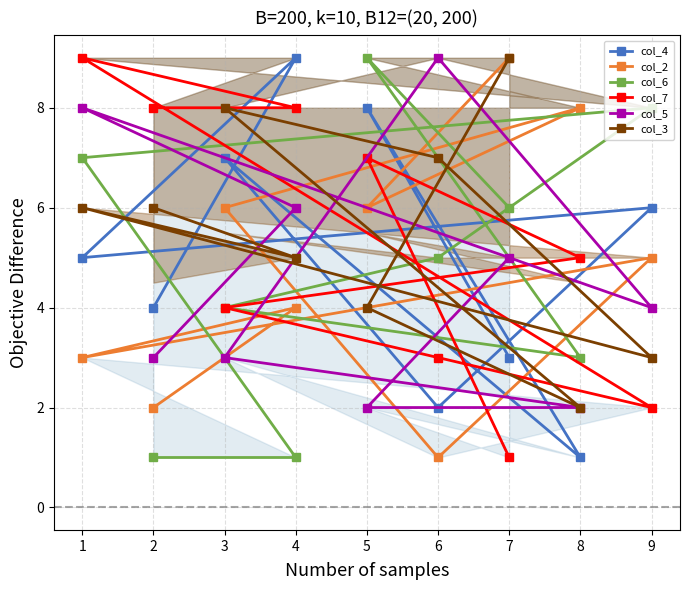

How many lines are shown in the chart?

6